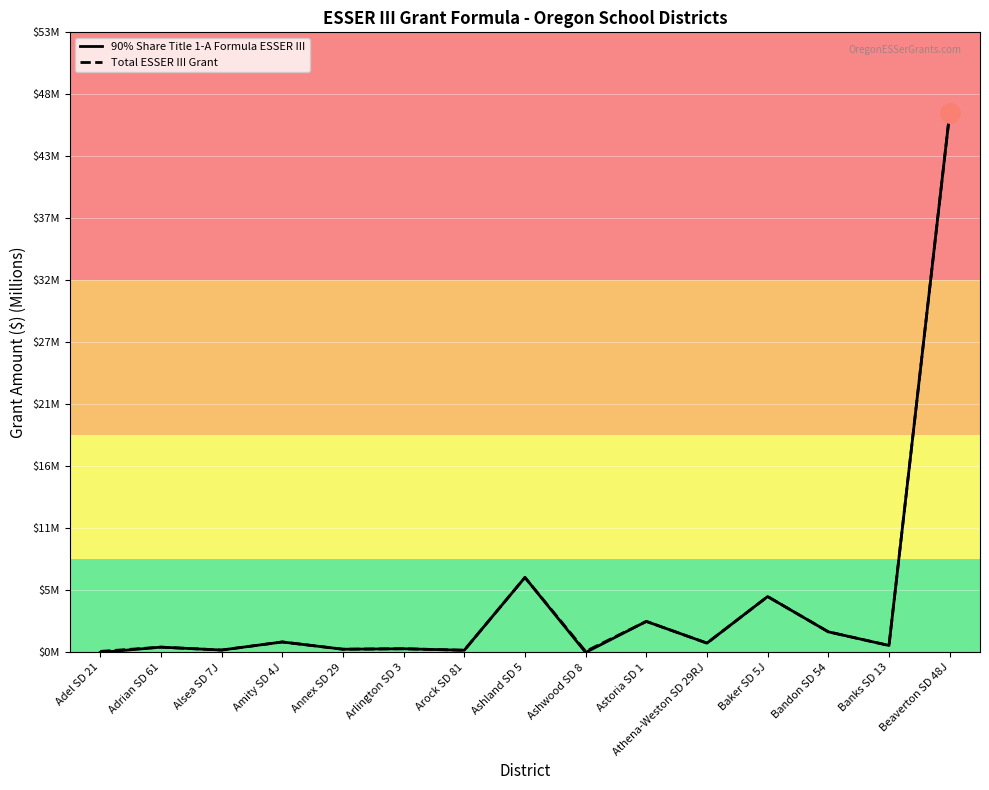

What are all the series names shown in the legend?

90% Share Title 1-A Formula ESSER III, Total ESSER III Grant